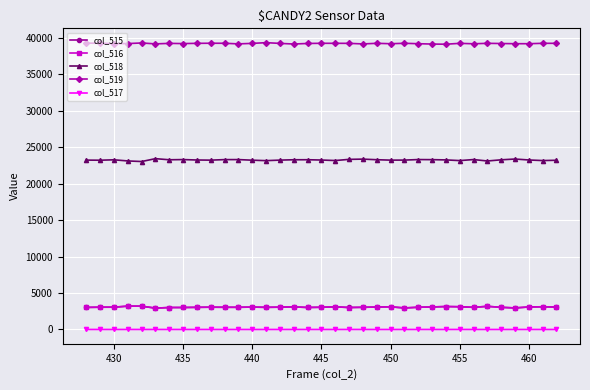

True or false: col_518 has more than 2 interior local peaks.

True